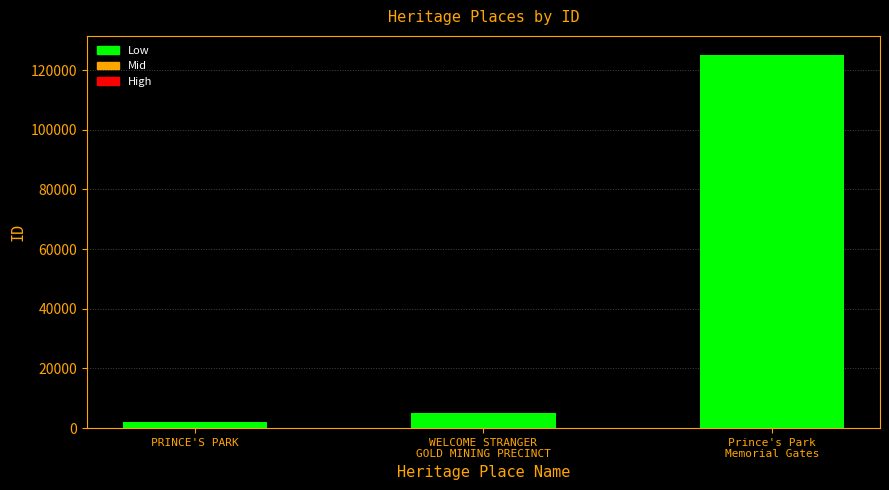

Which has a higher value, Prince's Park
Memorial Gates or WELCOME STRANGER
GOLD MINING PRECINCT?

Prince's Park
Memorial Gates